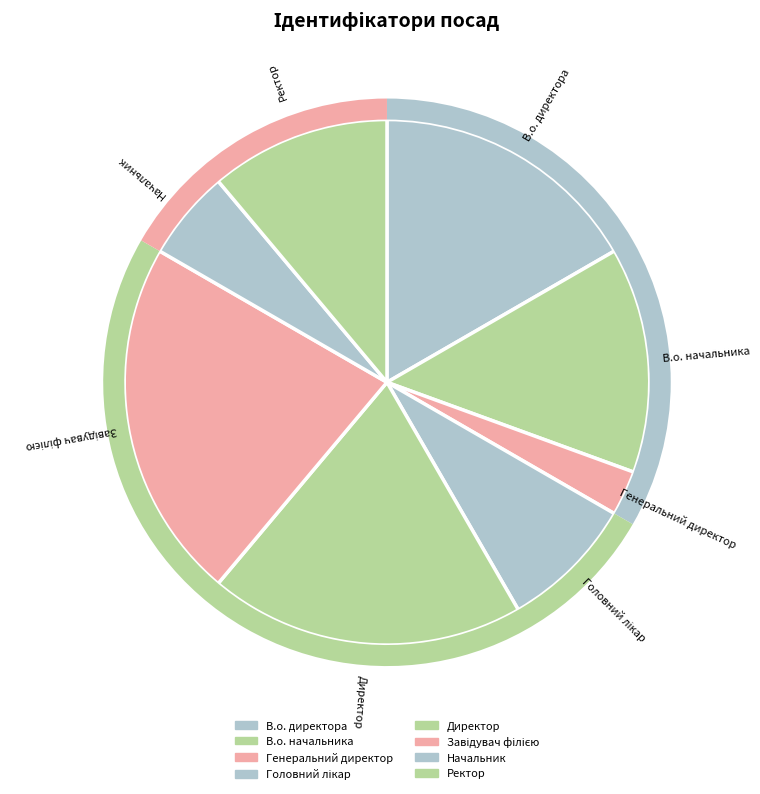

Do Ректор and Головний лікар together represent more than half of the pie?

No